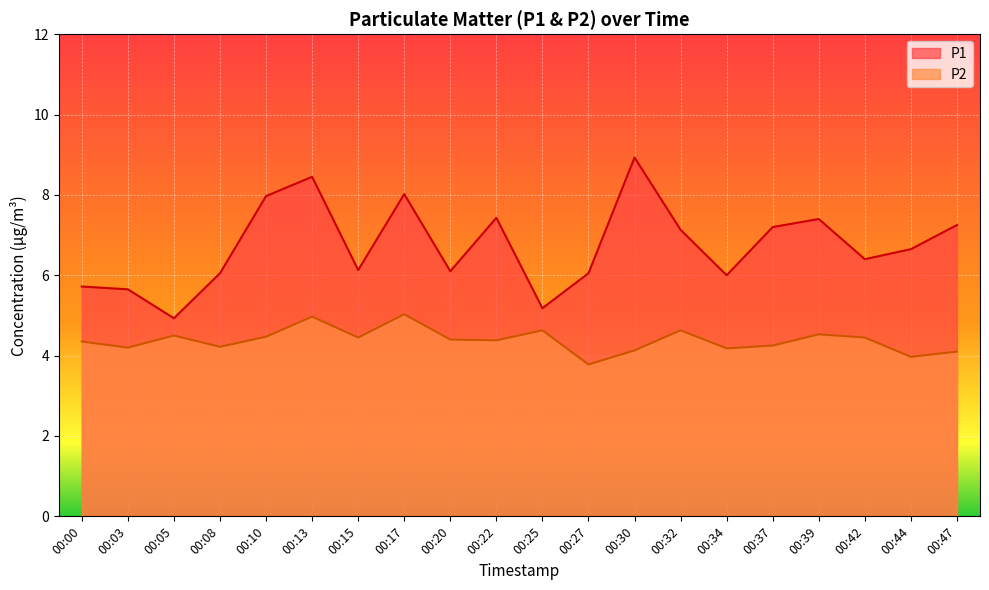

True or false: P2 has more than 1 interior local peaks.

True